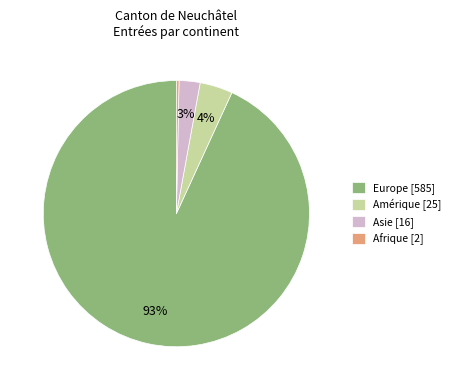

What is the largest slice in the pie chart?

Europe [585]